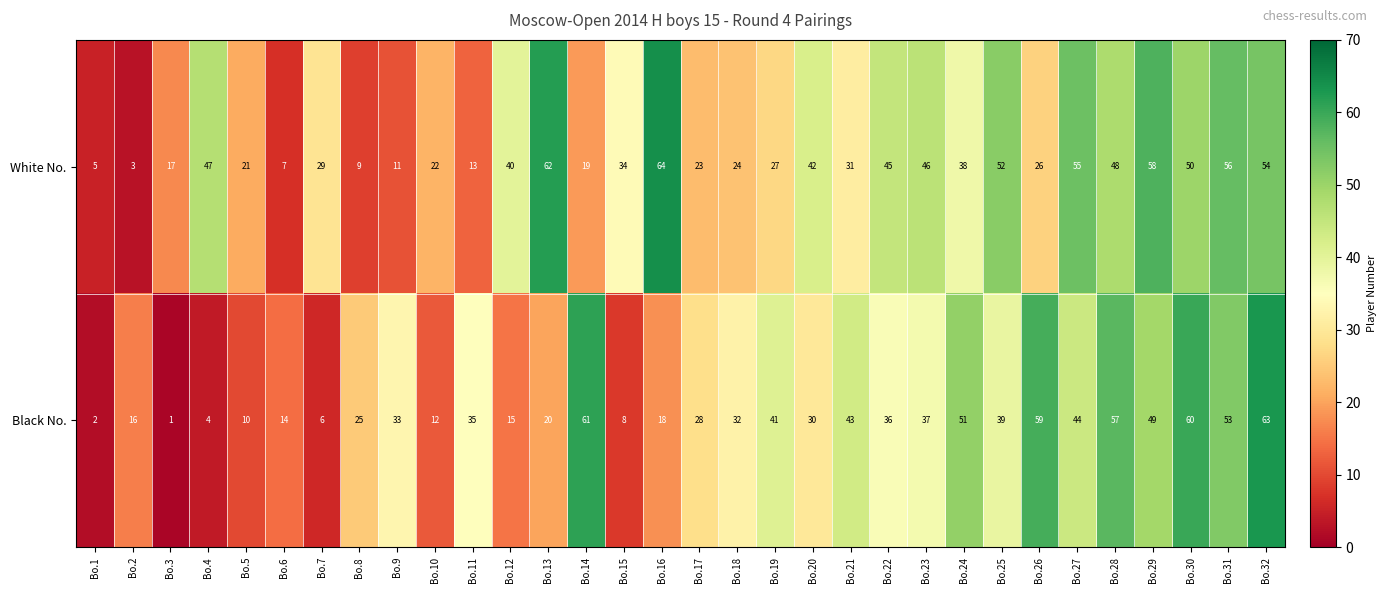

Which category has the highest value in the Black No. series?

Bo.32